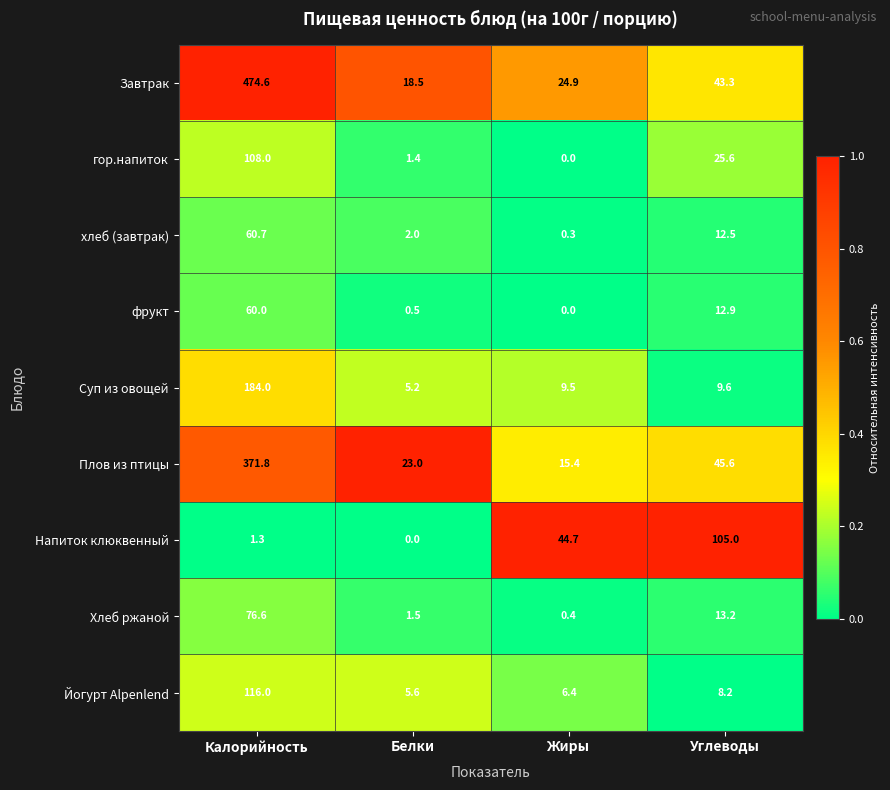

At which label does Завтрак first exceed 43?

Калорийность